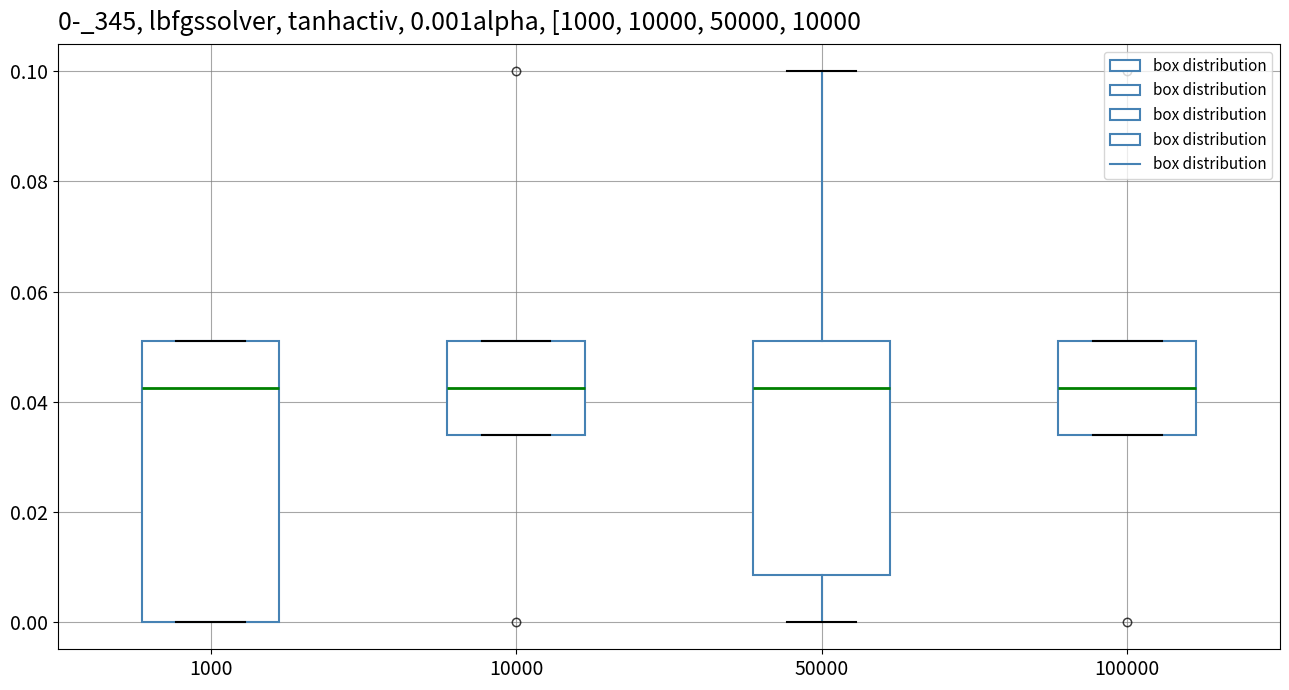

Comparing the boxes themselves (not the whiskers), which one is the tallest?

1000